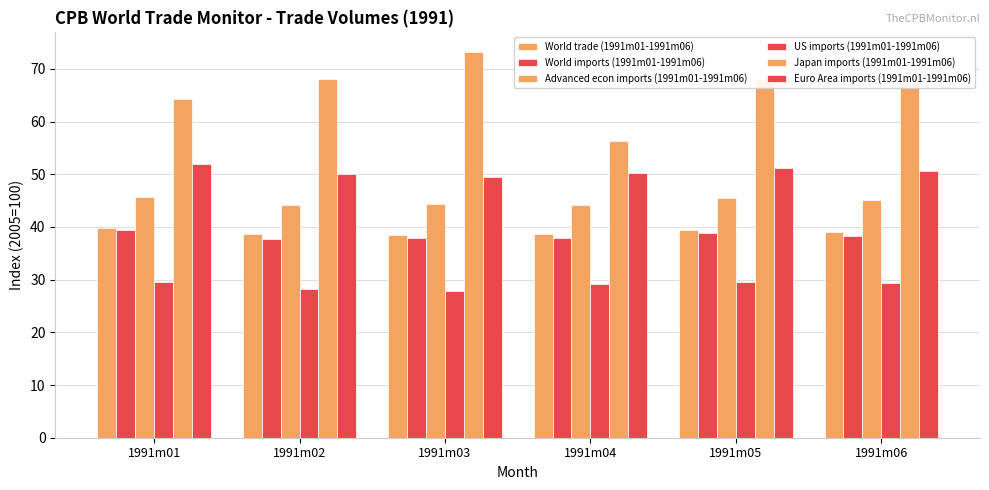

List the series in order of their peak value, highest first.

Japan imports (1991m01-1991m06), Euro Area imports (1991m01-1991m06), Advanced econ imports (1991m01-1991m06), World trade (1991m01-1991m06), World imports (1991m01-1991m06), US imports (1991m01-1991m06)